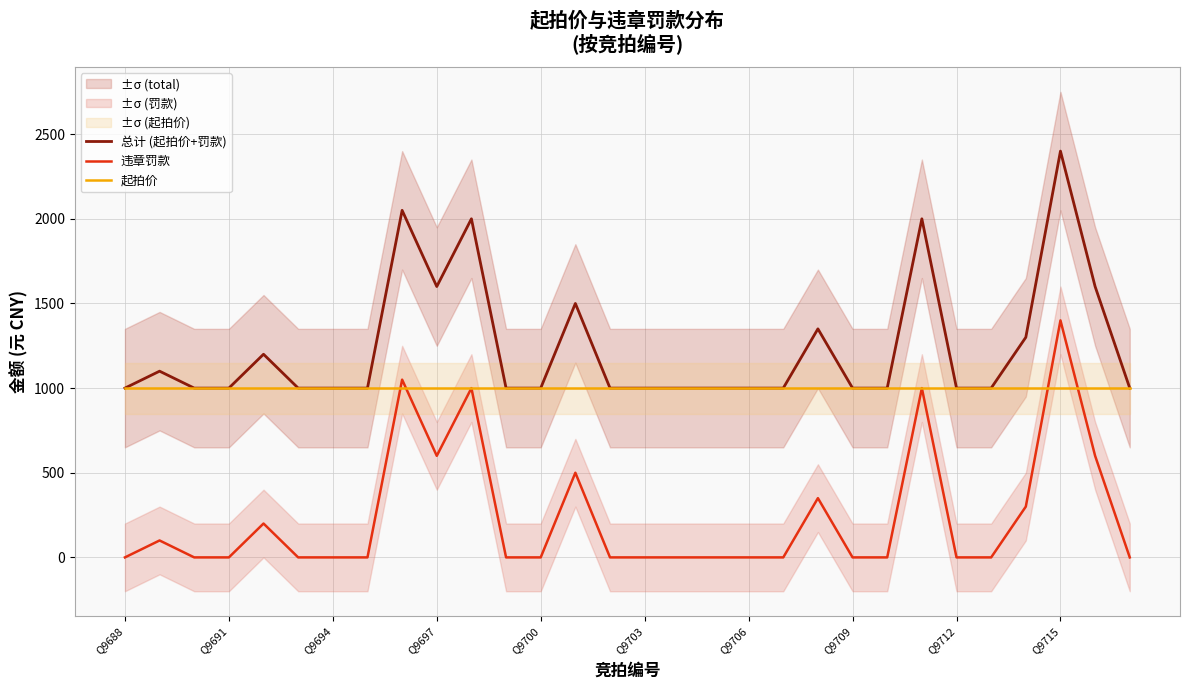

How many intersections are there between 起拍价 and 违章罚款?

4